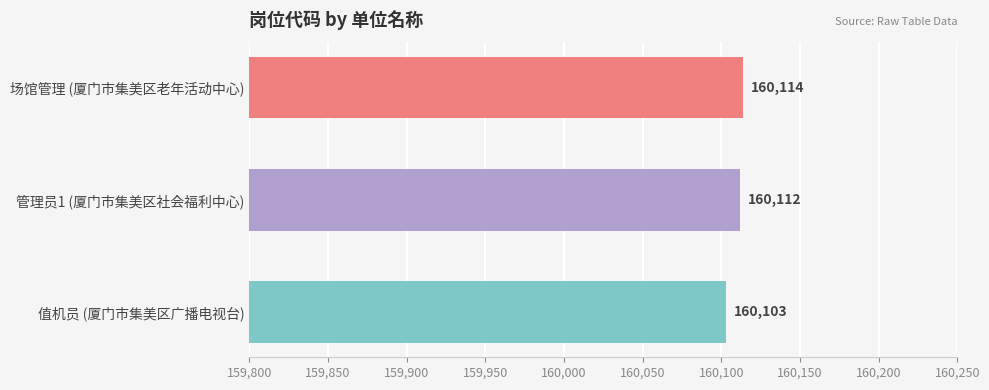

How many series are shown in this chart?

1